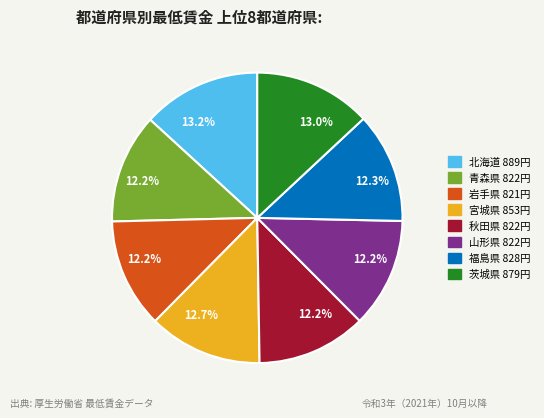

How many segments does this pie chart have?

8